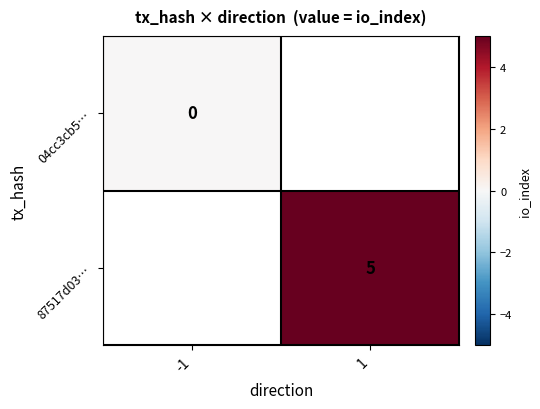

Is the value of 87517d03… at 1 greater than the value of 04cc3cb5… at -1?

Yes